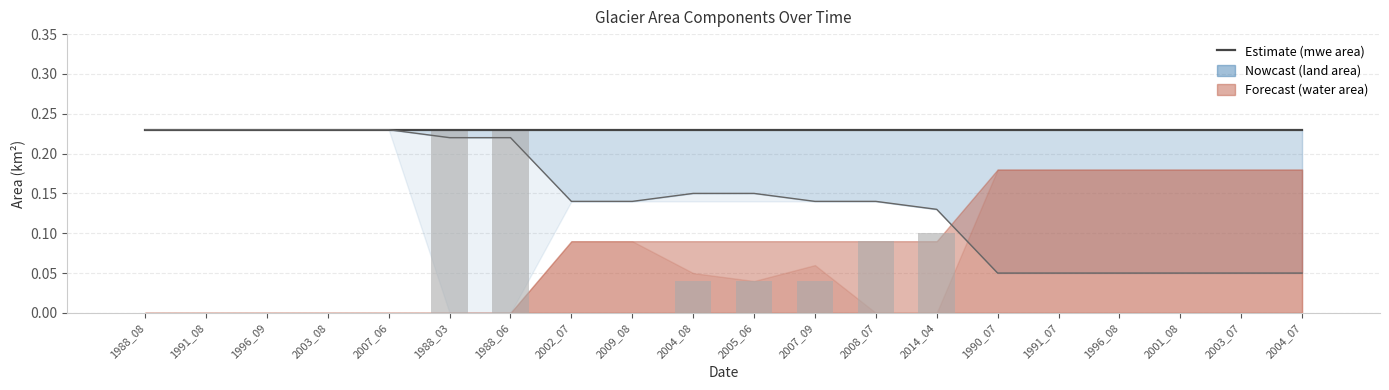

What position from the right is 2003_08?

17